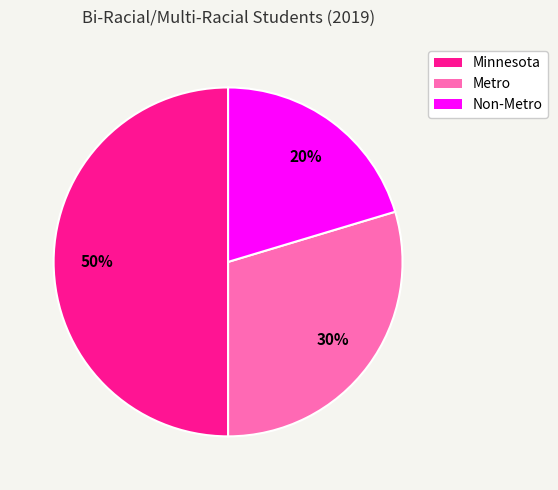

What is the ratio of the value at Metro to the value at Minnesota?

0.6